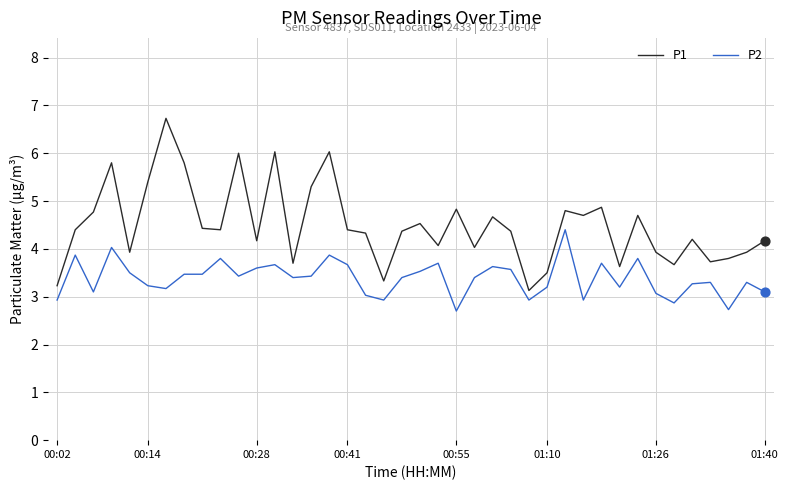

Which series has the widest spread of values?

P1